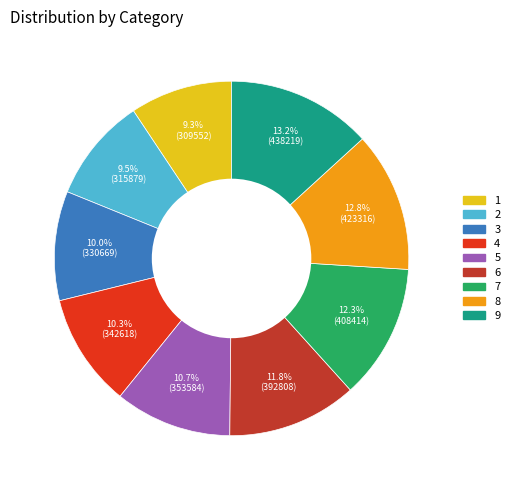

Does 6 account for over 50% of the chart?

No